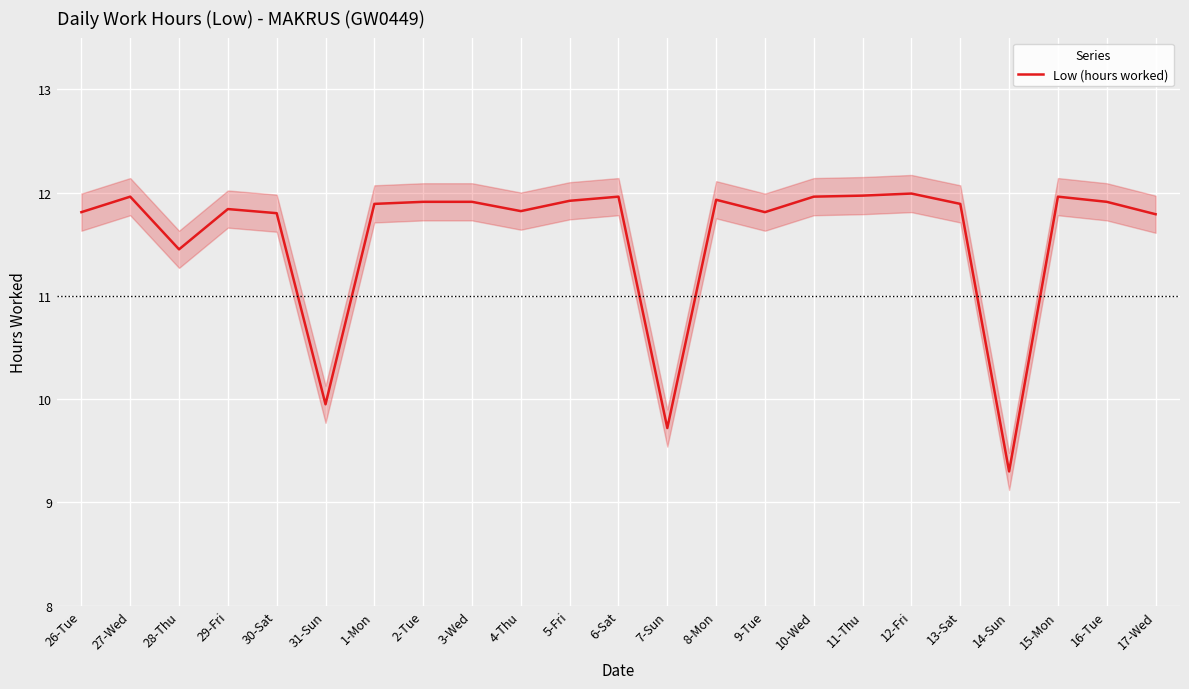

Where is the first local minimum?

28-Thu